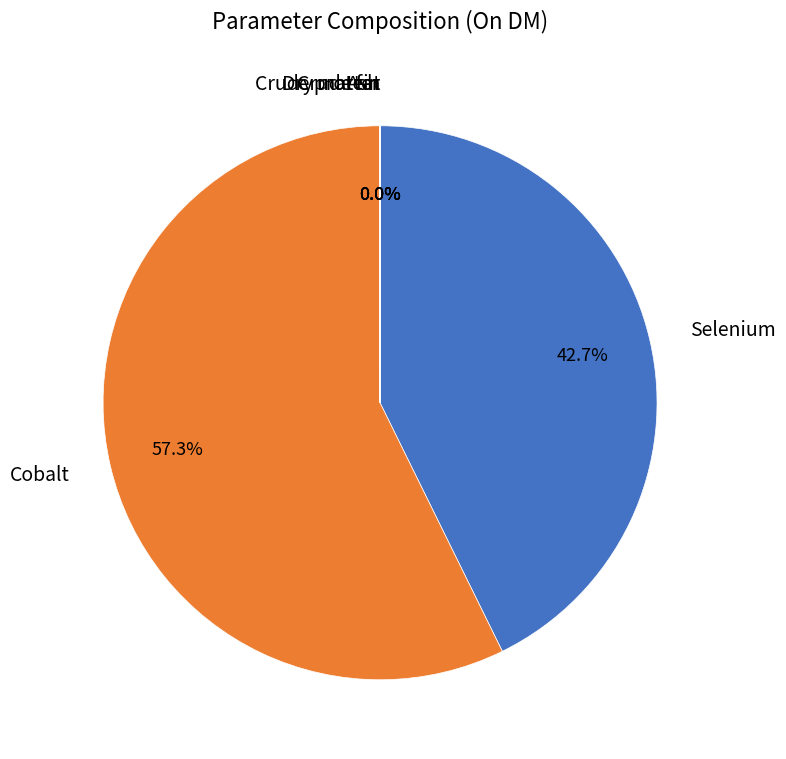

Is there any slice that represents more than half of the pie?

Yes